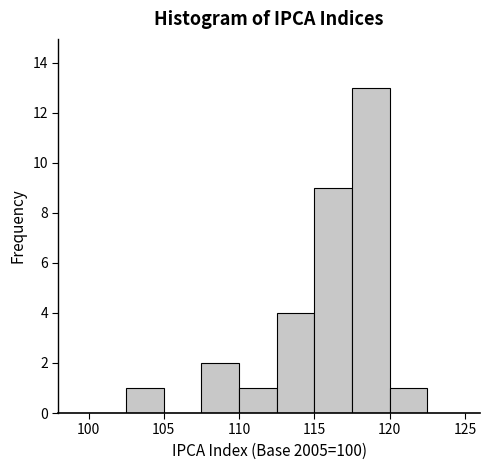

Over which range of the x-axis is the bar tallest?

117.5 to 120.0